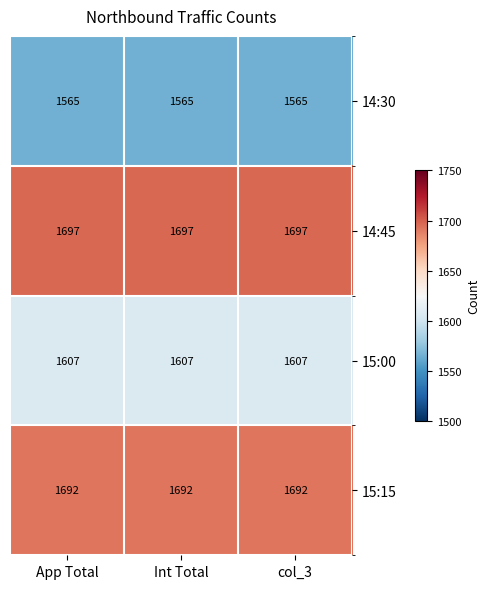

What is the difference between the highest and lowest values at App Total?

132